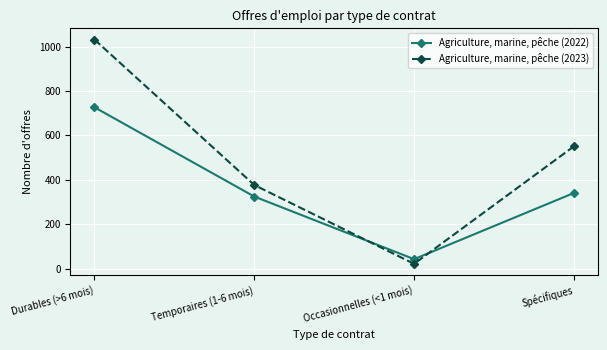

Where do Agriculture, marine, pêche (2022) and Agriculture, marine, pêche (2023) first cross each other?

Temporaires (1-6 mois) and Occasionnelles (<1 mois)